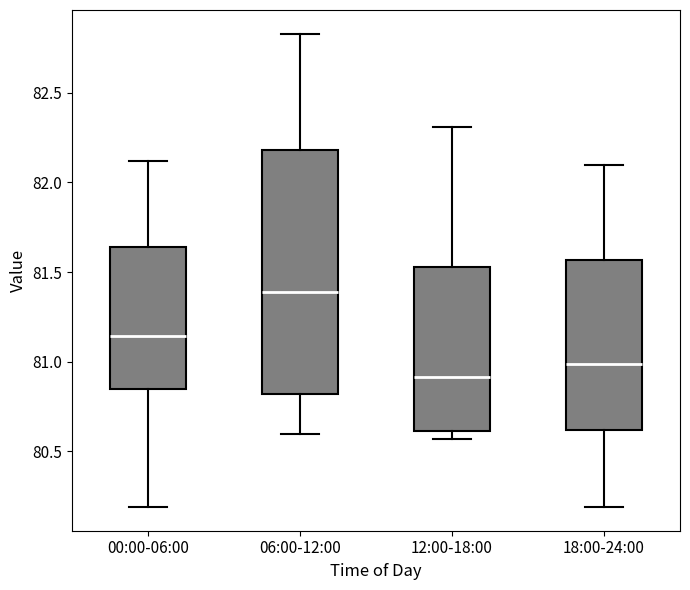

Comparing the boxes themselves (not the whiskers), which one is the tallest?

06:00-12:00